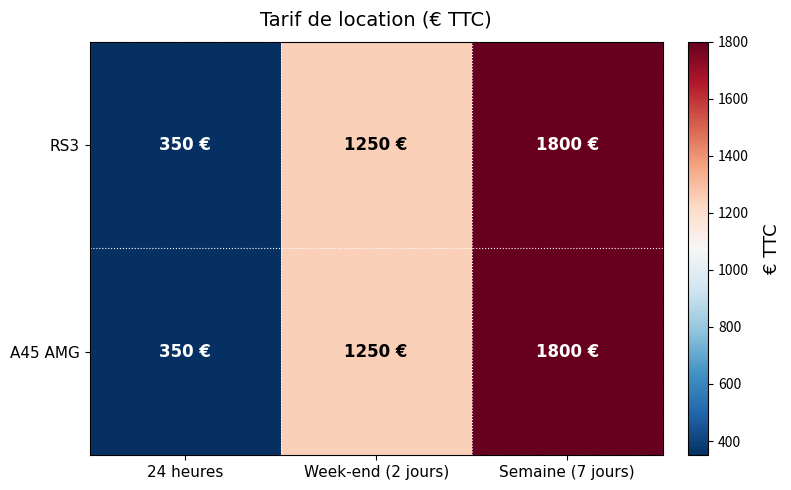

Reading left to right, what are all the values shown in this chart?

RS3: 24 heures=350	Week-end (2 jours)=1250	Semaine (7 jours)=1800
A45 AMG: 24 heures=350	Week-end (2 jours)=1250	Semaine (7 jours)=1800